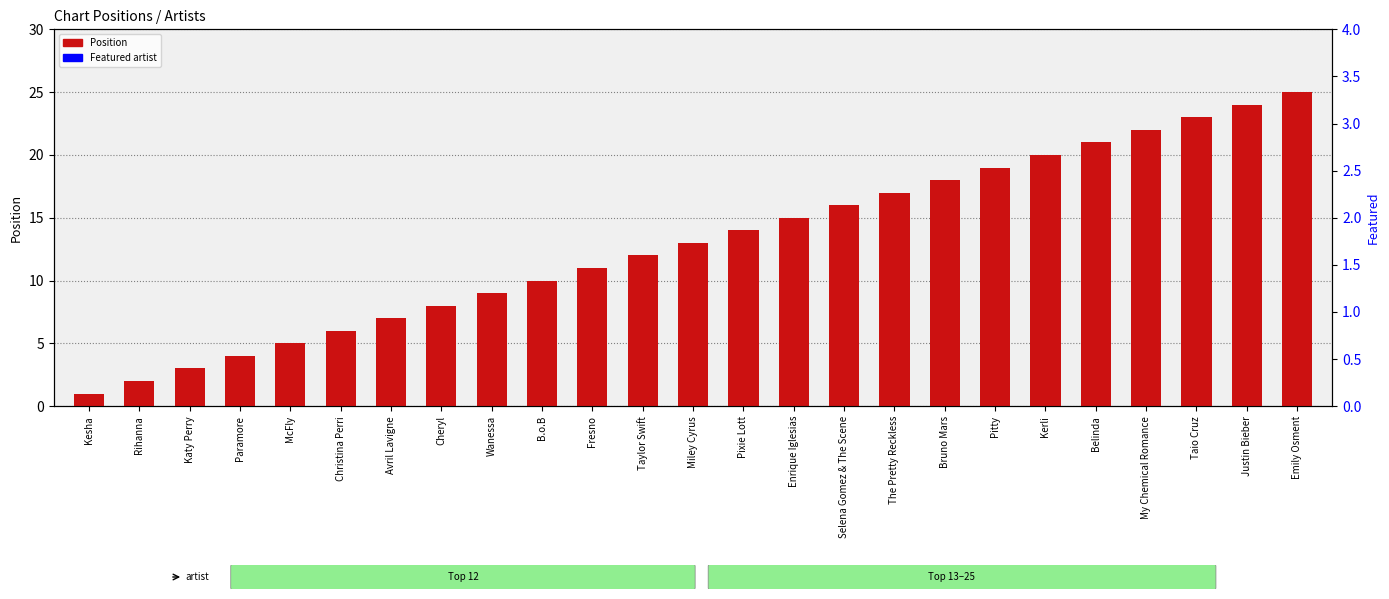

Which has a higher value, My Chemical Romance or The Pretty Reckless?

My Chemical Romance